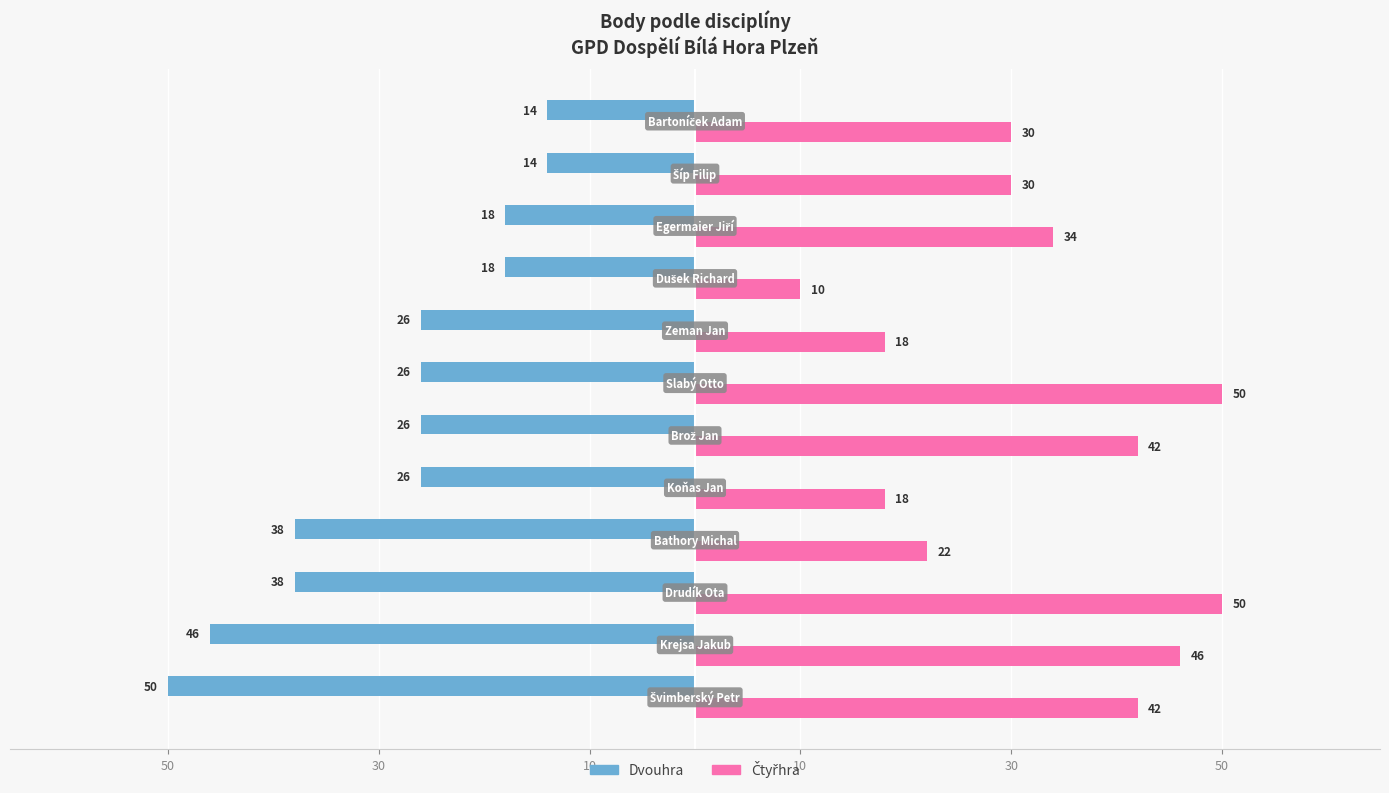

What is the sum of all Dvouhra values?

340